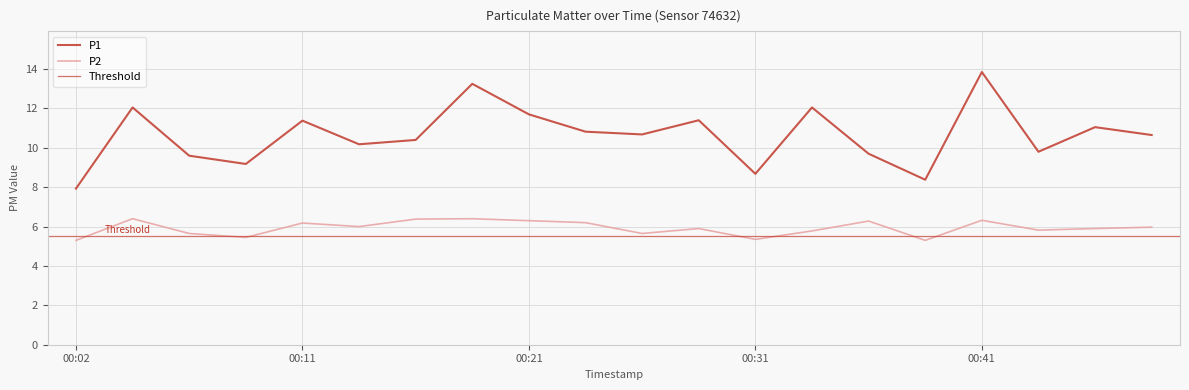

Reading left to right, list all the values displayed in this chart.

P1: 00:02=7.9	00:04=12.1	00:06=9.6	00:09=9.2	00:11=11.4	00:14=10.2	00:16=10.4	00:19=13.2	00:21=11.7	00:24=10.8	00:26=10.7	00:29=11.4	00:31=8.7	00:34=12.1	00:36=9.7	00:39=8.4	00:41=13.8	00:44=9.8	00:46=11.1	00:49=10.7
P2: 00:02=5.3	00:04=6.4	00:06=5.7	00:09=5.5	00:11=6.2	00:14=6.0	00:16=6.4	00:19=6.4	00:21=6.3	00:24=6.2	00:26=5.7	00:29=5.9	00:31=5.3	00:34=5.8	00:36=6.3	00:39=5.3	00:41=6.3	00:44=5.8	00:46=5.9	00:49=6.0